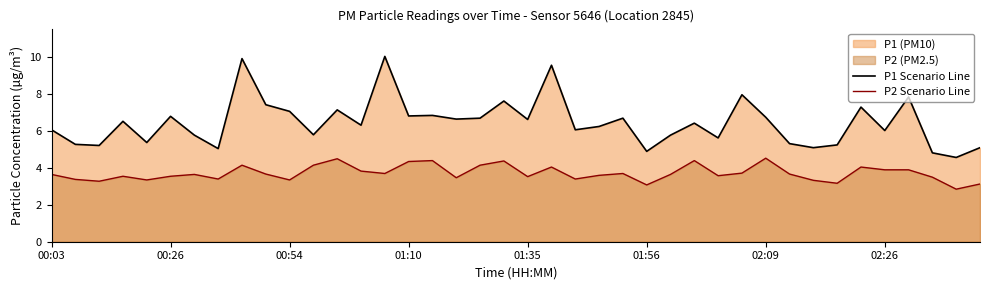

What is the maximum value for P1 Scenario Line?

10.1